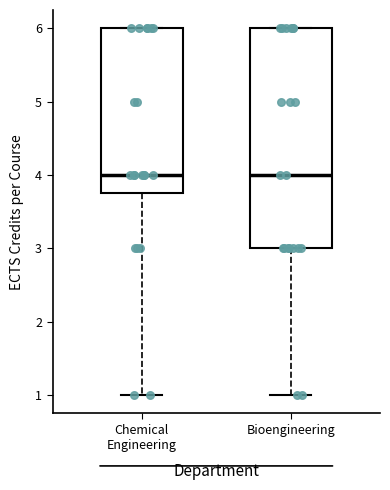

Reading left to right, transcribe this box plot: for each box, give where its median line is, the range the box spans, and where its two whiskers end, as read against the y-axis. The values are not printed on the chart, so give them approximately, as read against the axis.

Chemical Engineering: median 4.0, box 3.8 to 6.0, whiskers 1.0 to 6.0
Bioengineering: median 4.0, box 3.0 to 6.0, whiskers 1.0 to 6.0